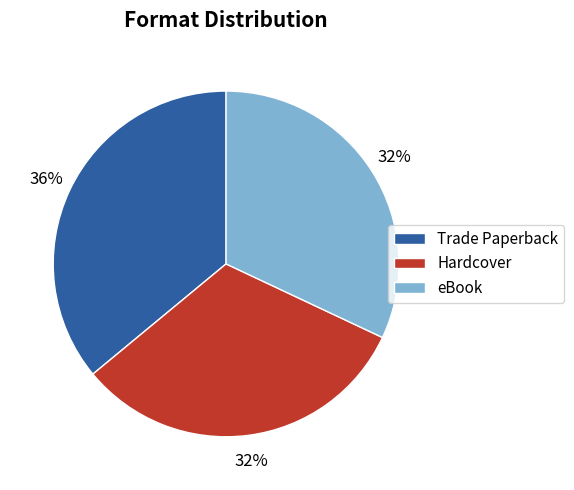

Is there any slice that represents more than half of the pie?

No